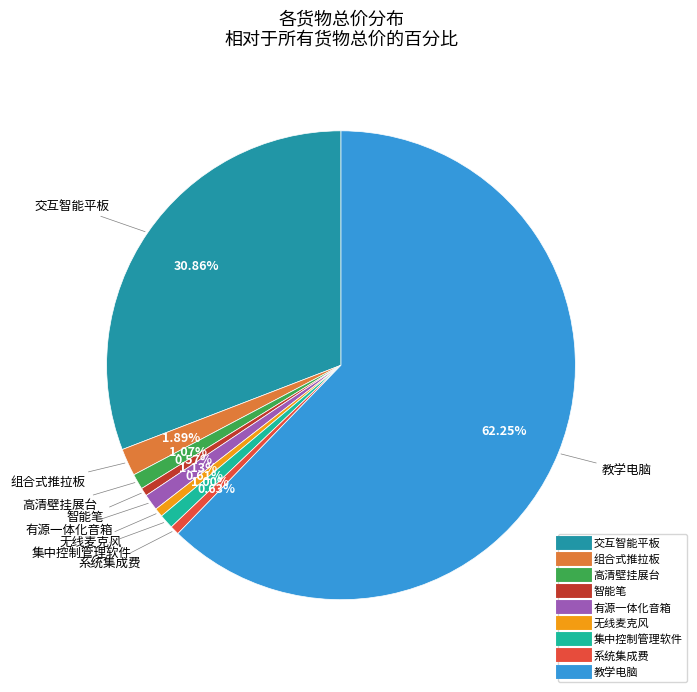

Between 有源一体化音箱 and 系统集成费, which is larger?

有源一体化音箱